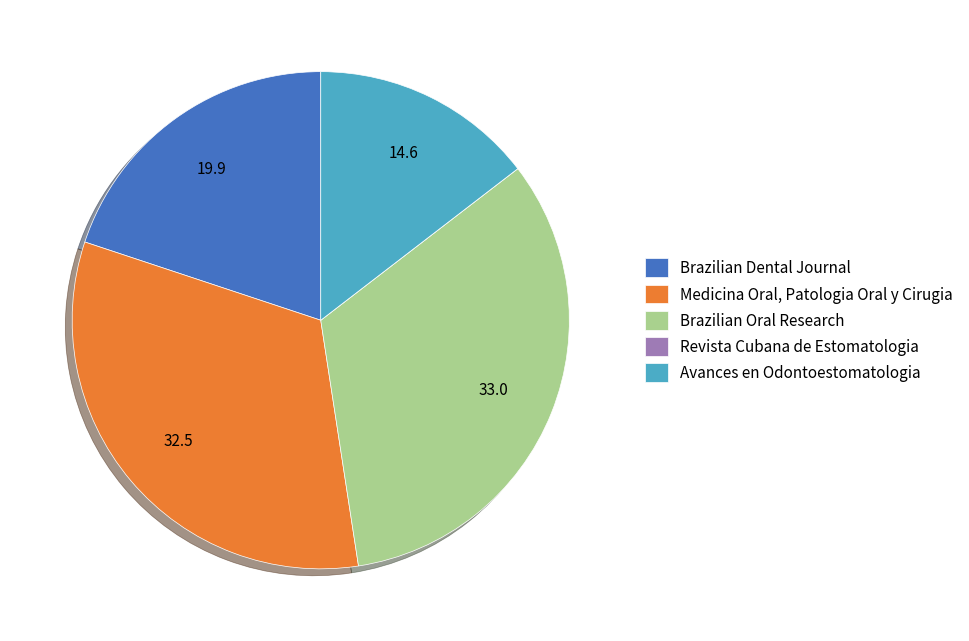

Which has a higher value, Brazilian Dental Journal or Brazilian Oral Research?

Brazilian Oral Research